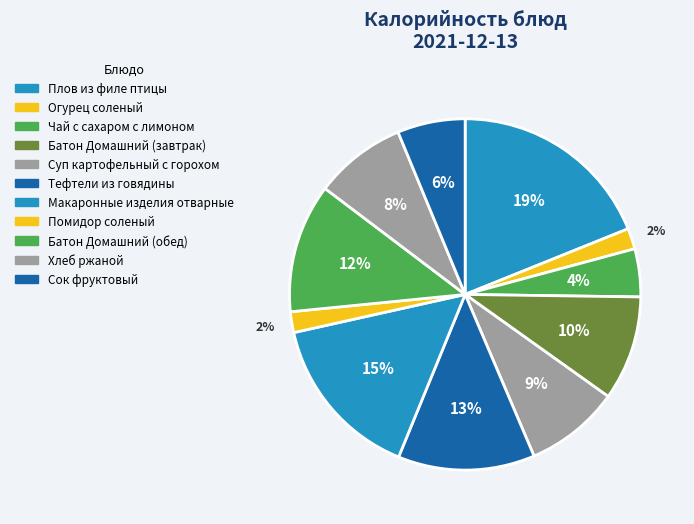

How many slices are in this pie chart?

11